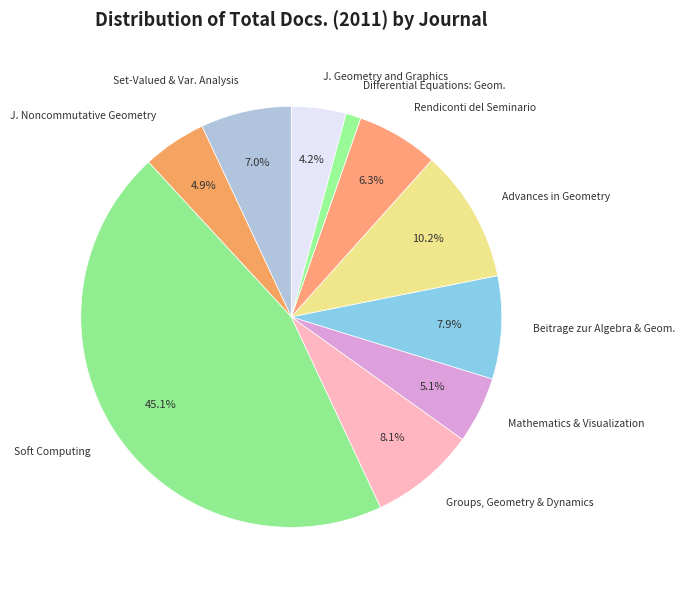

Is the sum of Groups, Geometry & Dynamics and Rendiconti del Seminario greater than half?

No